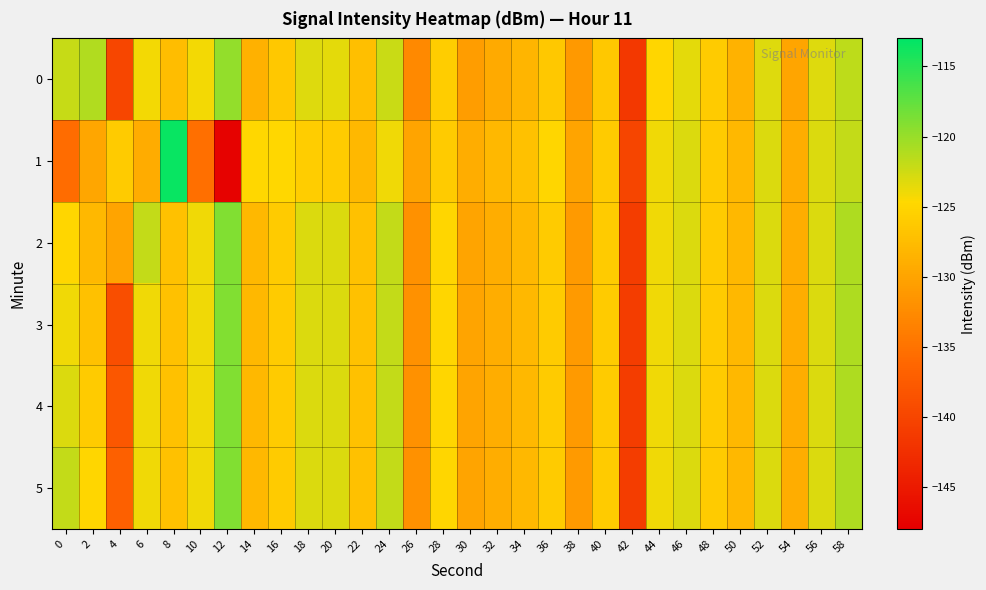

Reading left to right, list all the values displayed in this chart.

0: 0=-122.0	2=-121.1	4=-139.8	6=-124.2	8=-127.4	10=-124.1	12=-119.8	14=-128.7	16=-126.3	18=-123.2	20=-123.4	22=-127.3	24=-122.3	26=-132.8	28=-125.8	30=-130.7	32=-129.3	34=-128.2	36=-126.4	38=-131.1	40=-126.4	42=-141.5	44=-125.0	46=-123.4	48=-126.1	50=-128.5	52=-123.2	54=-129.9	56=-123.2	58=-121.7
1: 0=-135.6	2=-129.7	4=-126.0	6=-129.1	8=-113.5	10=-135.3	12=-147.7	14=-124.8	16=-124.9	18=-125.8	20=-126.1	22=-128.0	24=-124.0	26=-130.0	28=-126.0	30=-129.0	32=-128.0	34=-127.0	36=-125.0	38=-130.0	40=-126.0	42=-140.0	44=-124.0	46=-123.0	48=-126.0	50=-128.0	52=-123.0	54=-129.0	56=-123.0	58=-122.0
2: 0=-125.0	2=-128.0	4=-130.0	6=-122.0	8=-127.0	10=-124.0	12=-119.0	14=-128.0	16=-126.0	18=-123.0	20=-123.0	22=-127.0	24=-122.0	26=-132.0	28=-125.0	30=-130.0	32=-129.0	34=-128.0	36=-126.0	38=-131.0	40=-126.0	42=-141.0	44=-124.0	46=-123.0	48=-126.0	50=-128.0	52=-123.0	54=-129.0	56=-123.0	58=-121.0
3: 0=-124.0	2=-127.0	4=-139.0	6=-124.0	8=-127.0	10=-124.0	12=-119.0	14=-128.0	16=-126.0	18=-123.0	20=-123.0	22=-127.0	24=-122.0	26=-132.0	28=-125.0	30=-130.0	32=-129.0	34=-128.0	36=-126.0	38=-131.0	40=-126.0	42=-141.0	44=-124.0	46=-123.0	48=-126.0	50=-128.0	52=-123.0	54=-129.0	56=-123.0	58=-121.0
4: 0=-123.0	2=-126.0	4=-138.0	6=-124.0	8=-127.0	10=-124.0	12=-119.0	14=-128.0	16=-126.0	18=-123.0	20=-123.0	22=-127.0	24=-122.0	26=-132.0	28=-125.0	30=-130.0	32=-129.0	34=-128.0	36=-126.0	38=-131.0	40=-126.0	42=-141.0	44=-124.0	46=-123.0	48=-126.0	50=-128.0	52=-123.0	54=-129.0	56=-123.0	58=-121.0
5: 0=-122.0	2=-125.0	4=-137.0	6=-124.0	8=-127.0	10=-124.0	12=-119.0	14=-128.0	16=-126.0	18=-123.0	20=-123.0	22=-127.0	24=-122.0	26=-132.0	28=-125.0	30=-130.0	32=-129.0	34=-128.0	36=-126.0	38=-131.0	40=-126.0	42=-141.0	44=-124.0	46=-123.0	48=-126.0	50=-128.0	52=-123.0	54=-129.0	56=-123.0	58=-121.0